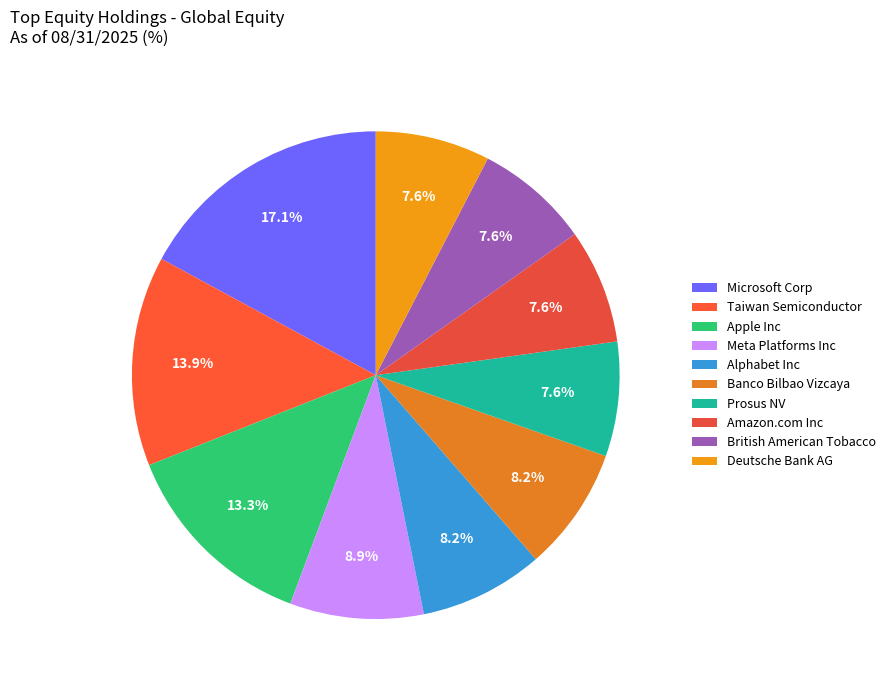

To the nearest percent, what is the difference between the largest and smallest slice percentages?

9%